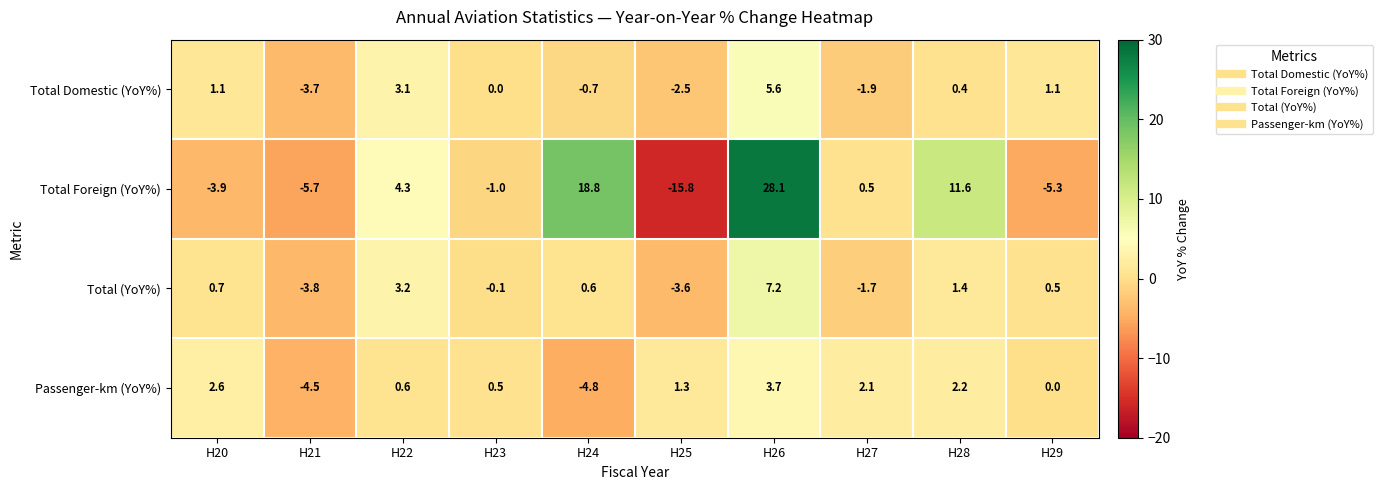

True or false: Total Foreign (YoY%) has a value of -2.8 at H21.

False